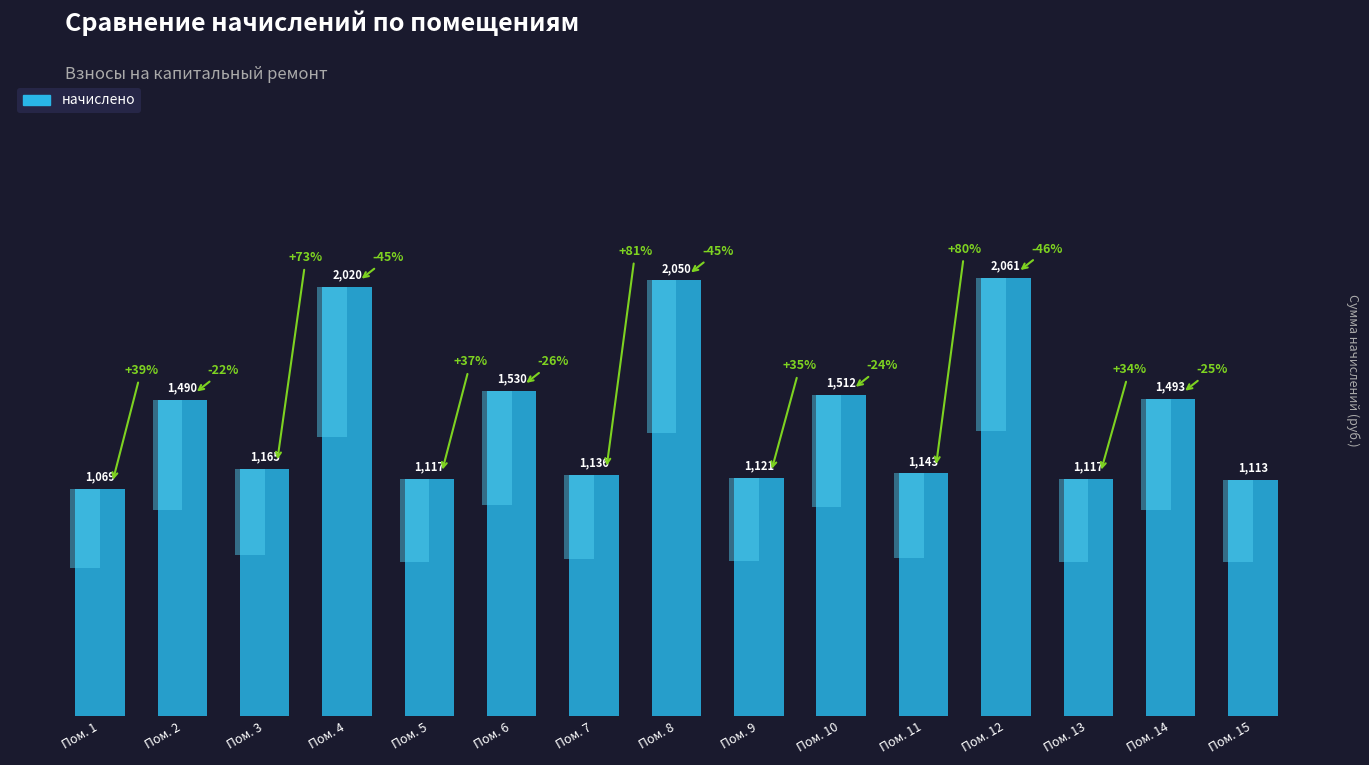

Between Пом. 13 and Пом. 14, which is larger?

Пом. 14